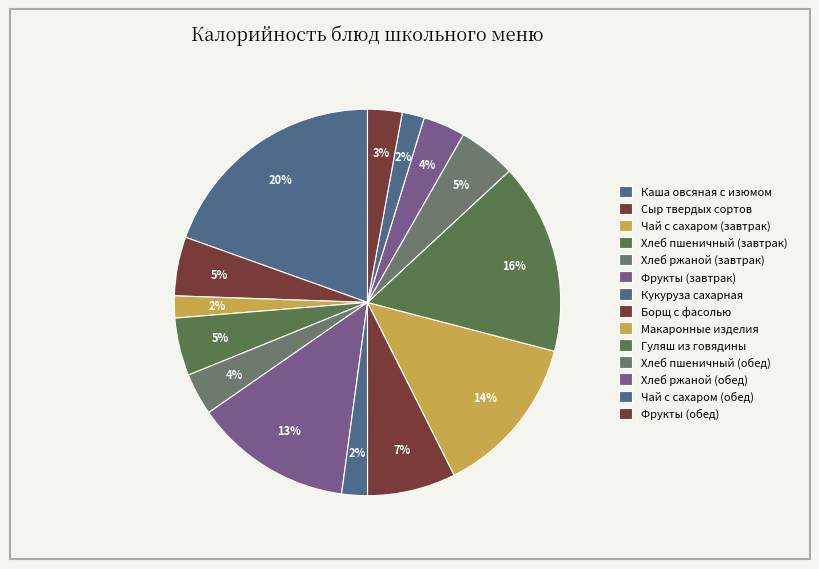

The Хлеб ржаной (обед) slice represents 4% of the pie. True or false?

True